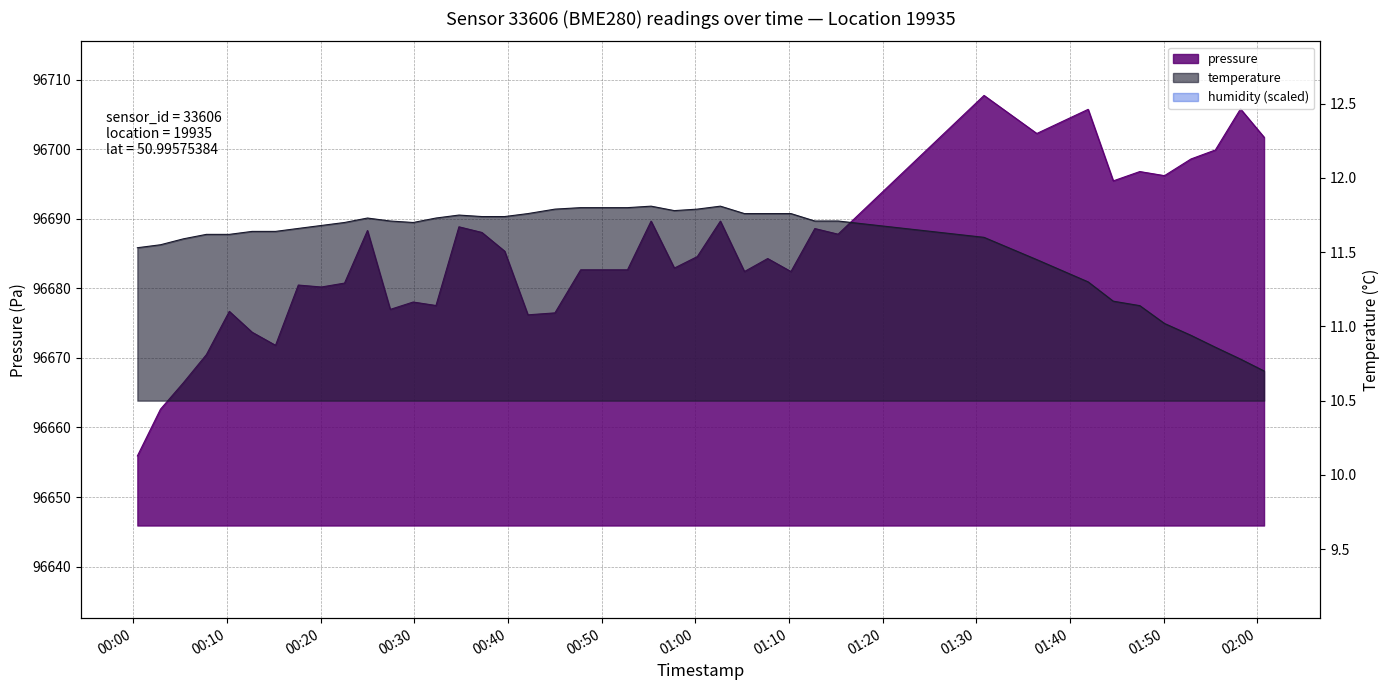

List the series in order of their peak value, highest first.

pressure, temperature